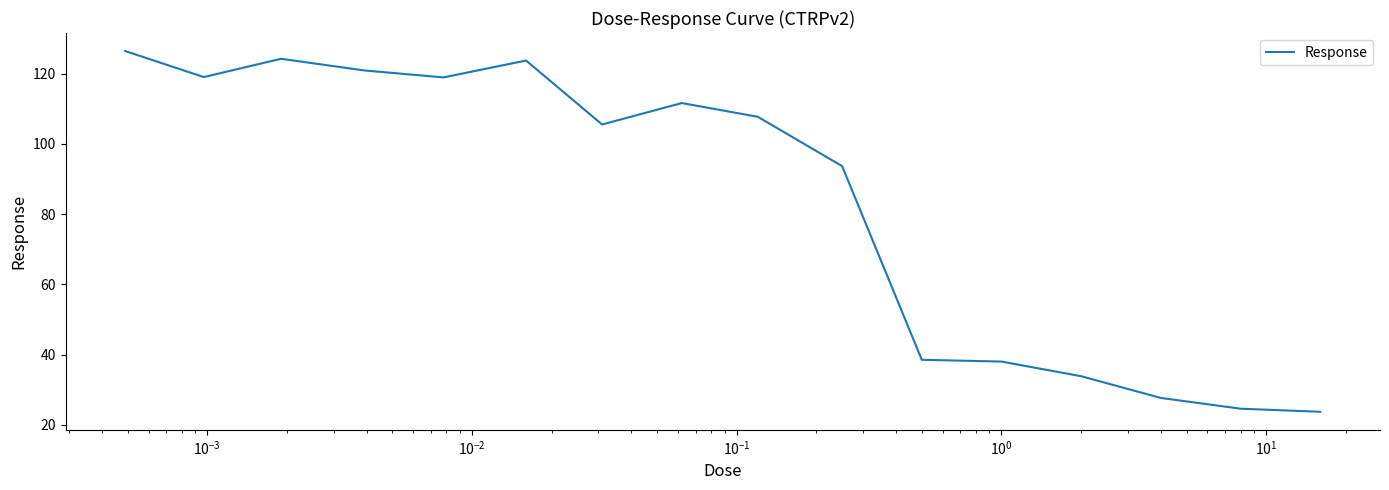

What is the maximum value shown in the chart?

126.4